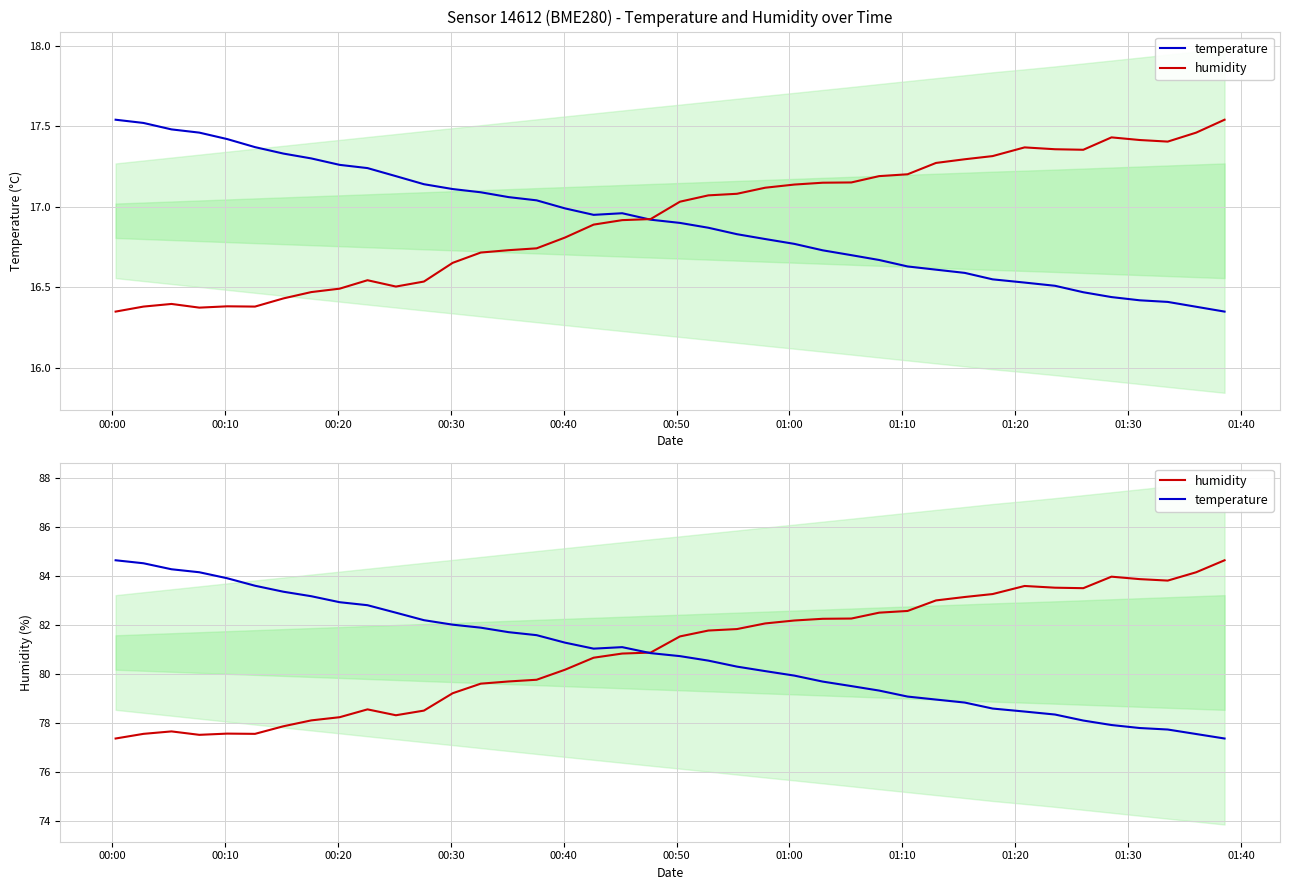

What is the spread (max minus min) of values at 00:00?

7.3